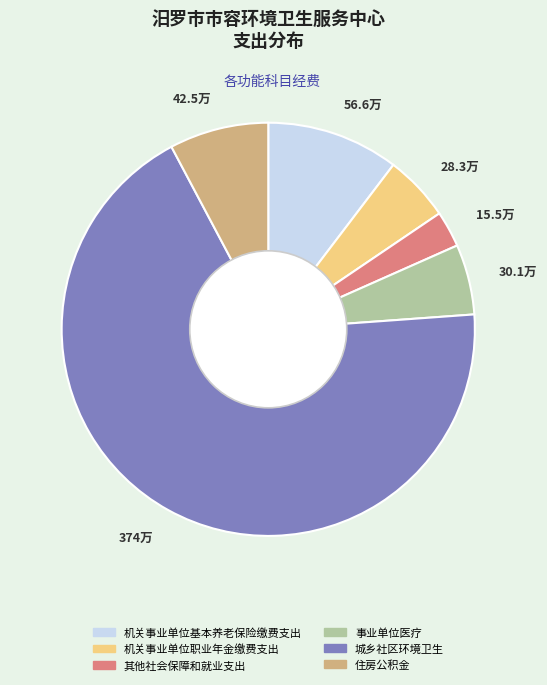

True or false: 30.1万 accounts for 5% of the total.

True